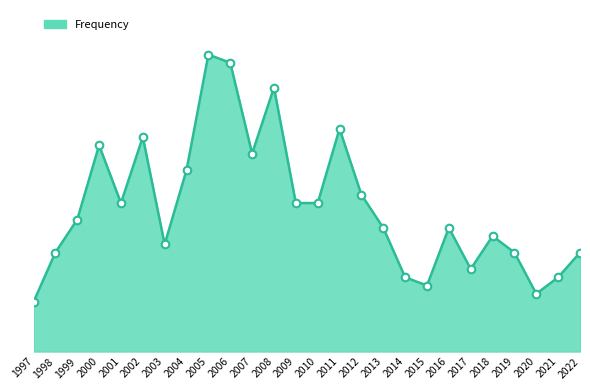

Is this an area chart (filled region under the line)?

Yes